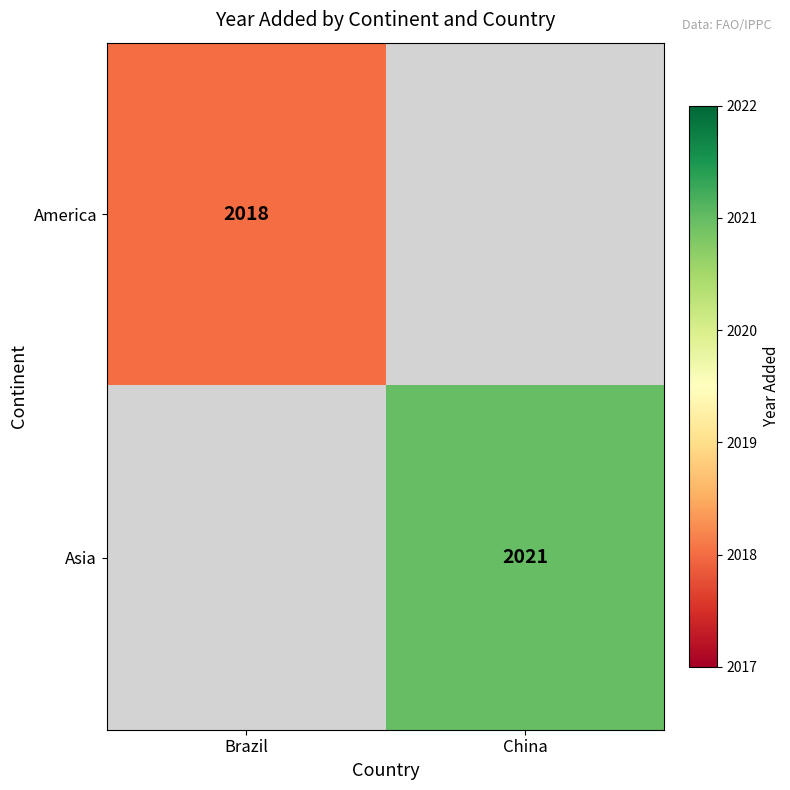

True or false: America has a value of 2882 at Brazil.

False